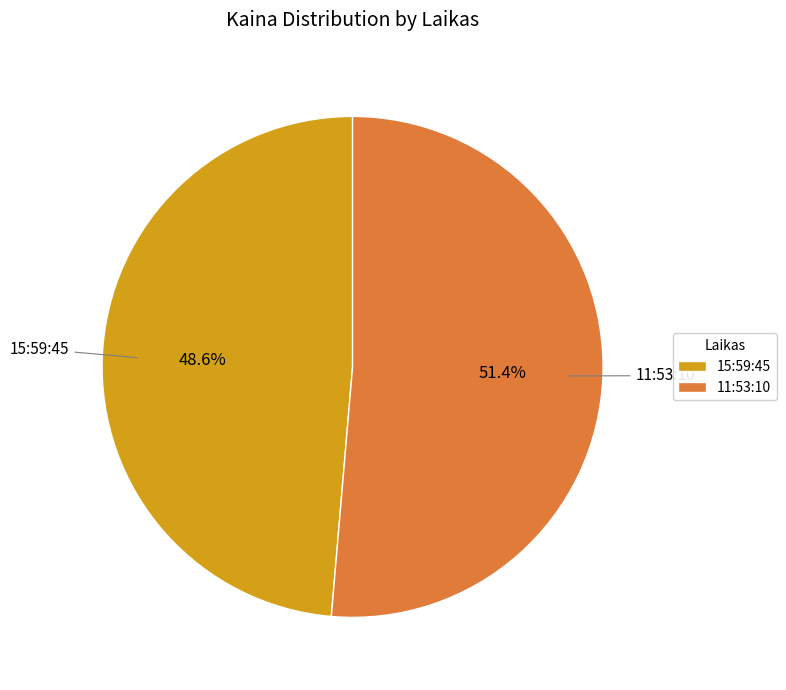

Combined, do 11:53:10 and 15:59:45 account for over 50%?

Yes